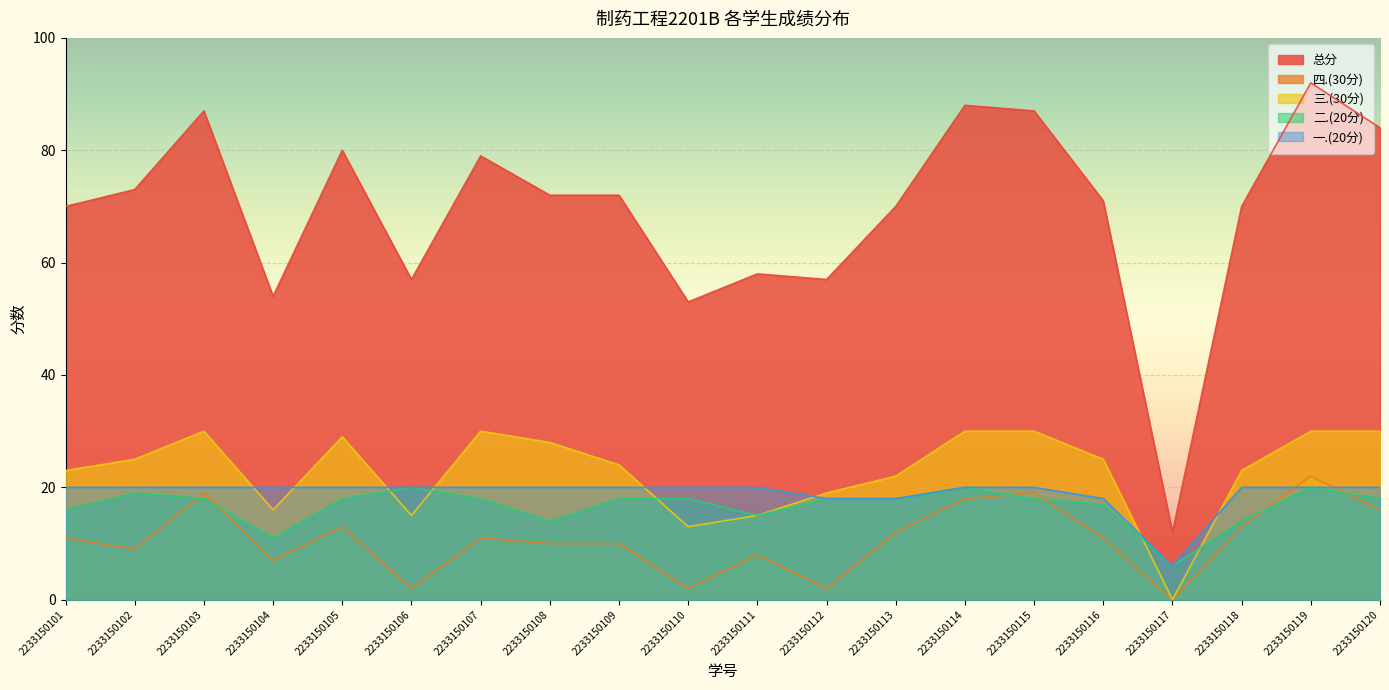

What is the spread (max minus min) of values at 2233150114?

70